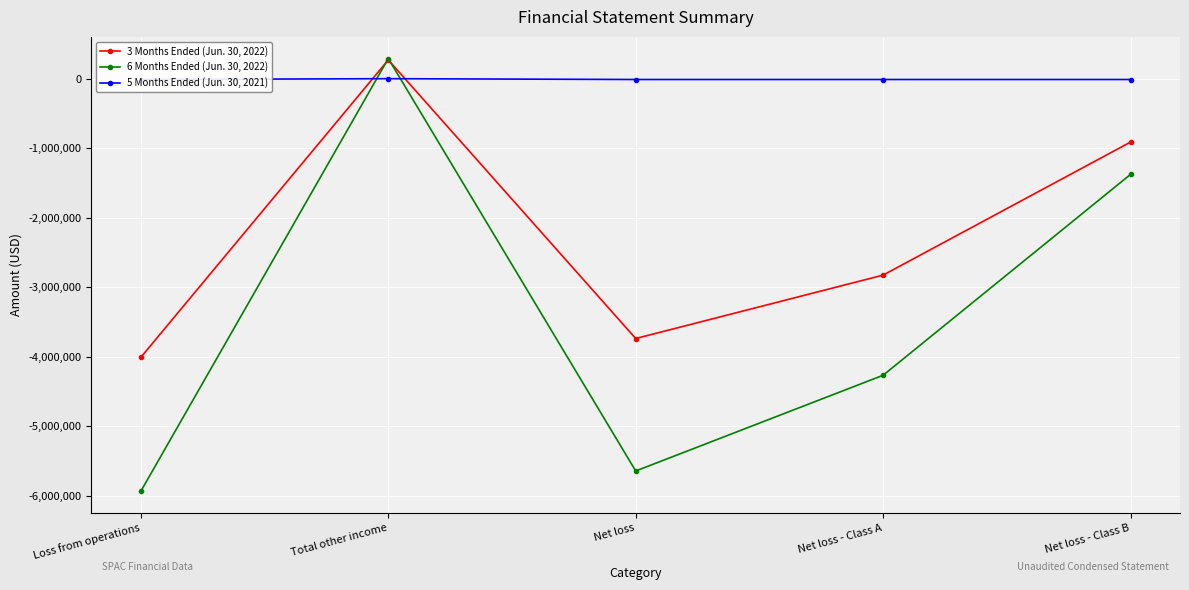

At how many categories does at least one series exceed -459535?

5